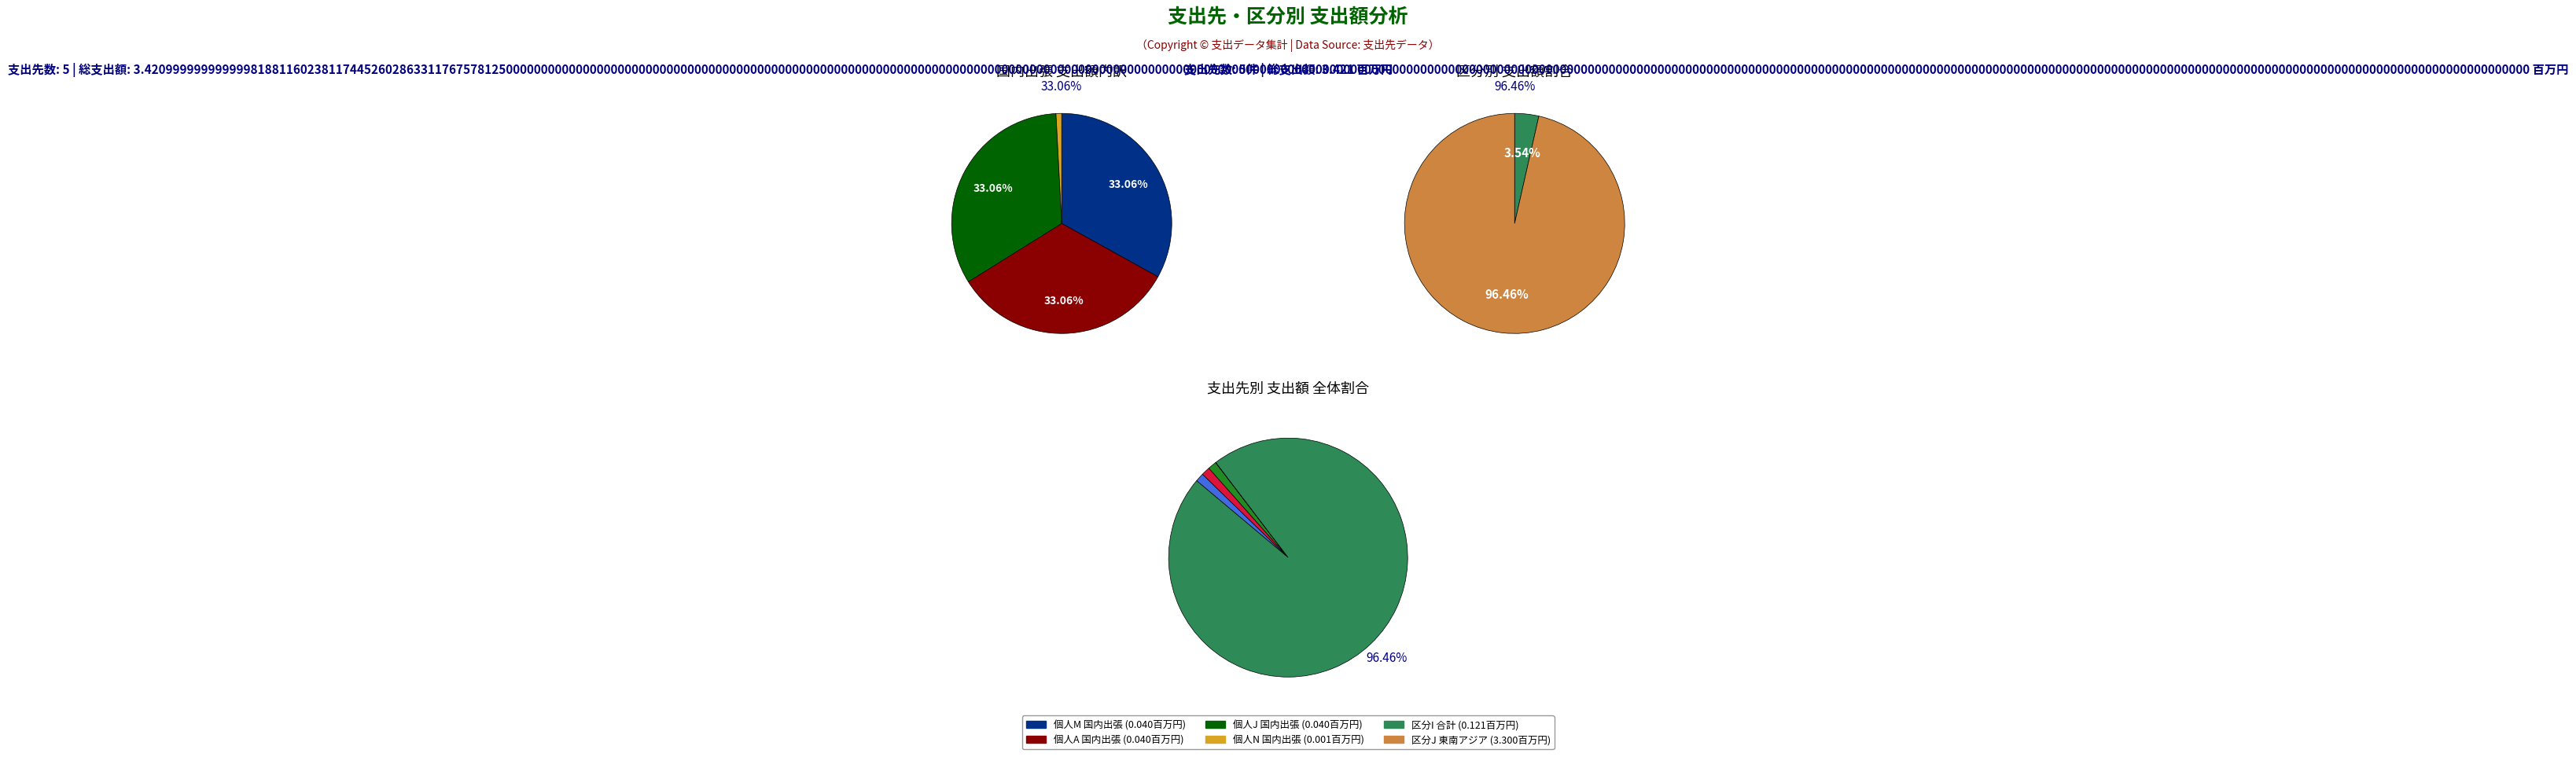

Is it true that 個人C (東南アジア対外関係調査) is 88% of the pie?

False